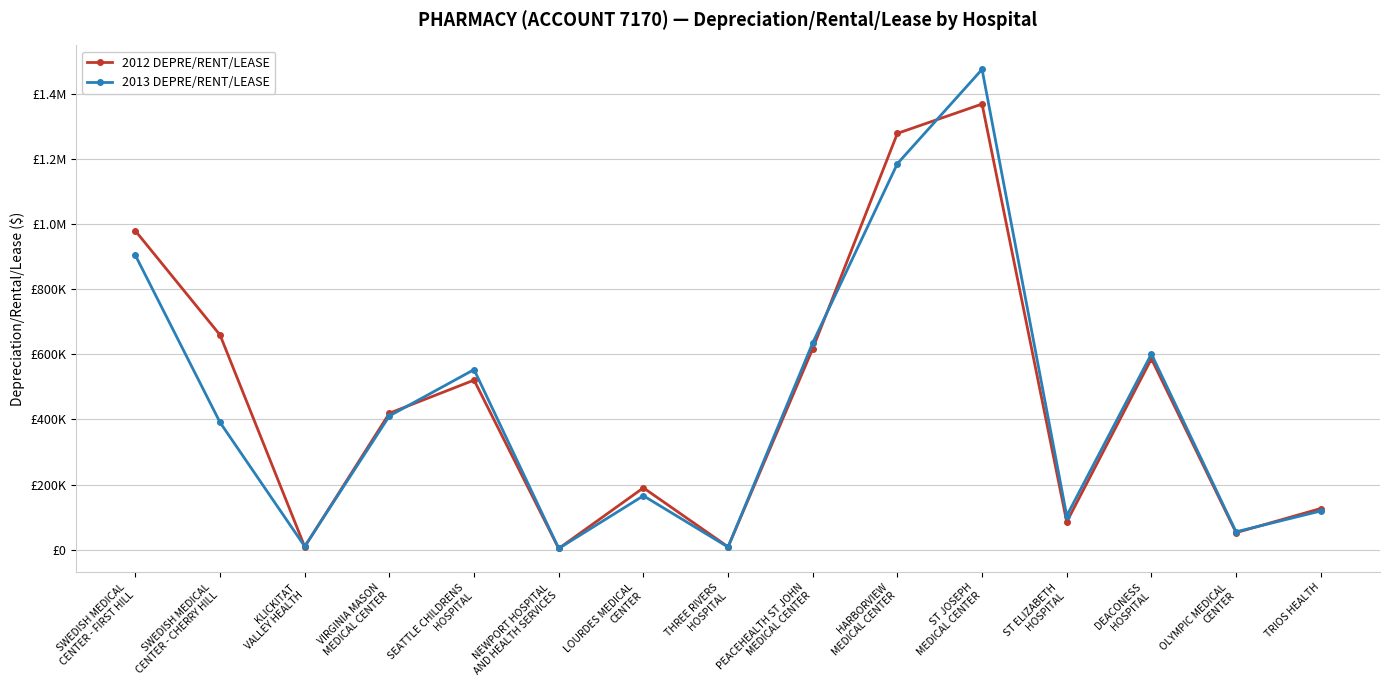

Does the chart have visible grid lines?

Yes